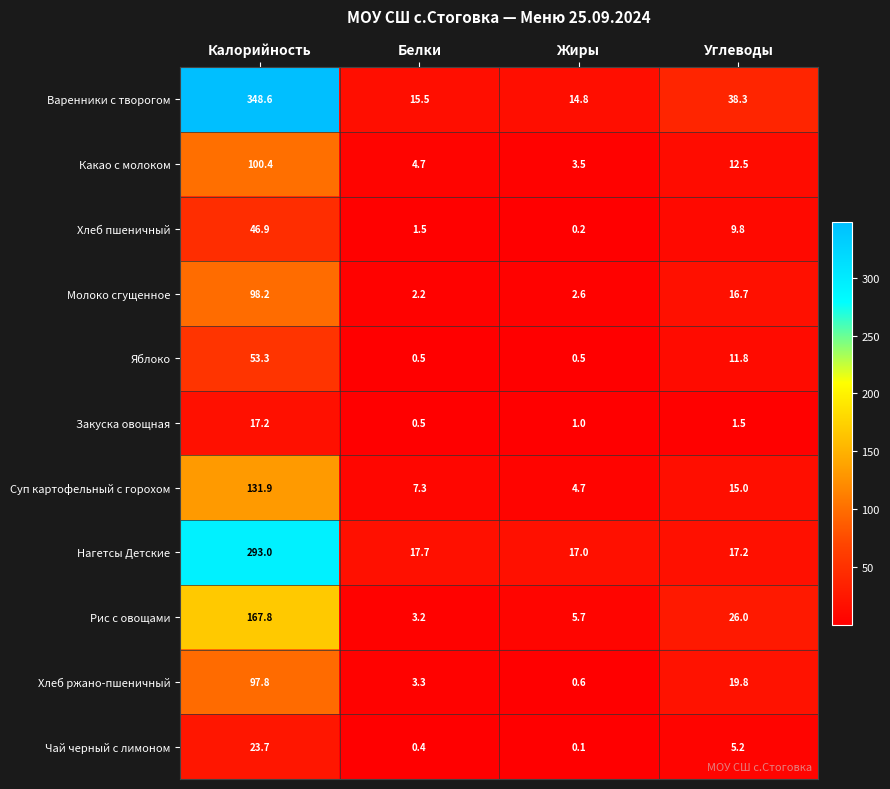

How many distinct data groups are displayed?

11